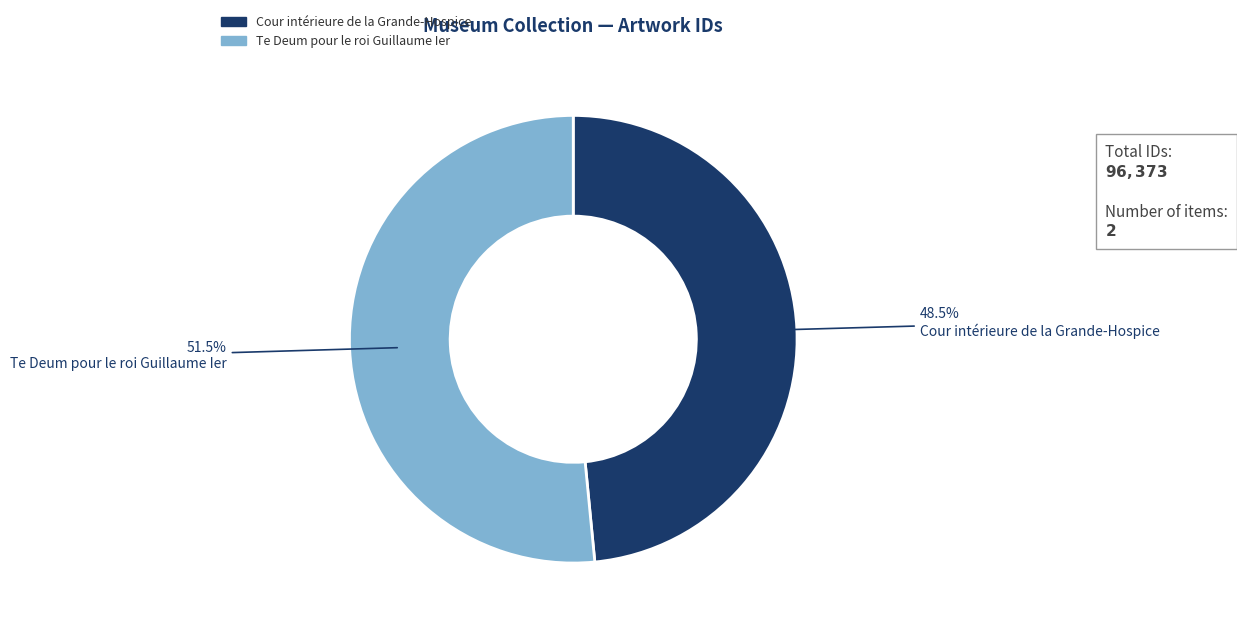

True or false: Te Deum pour le roi Guillaume Ier accounts for 44% of the total.

False